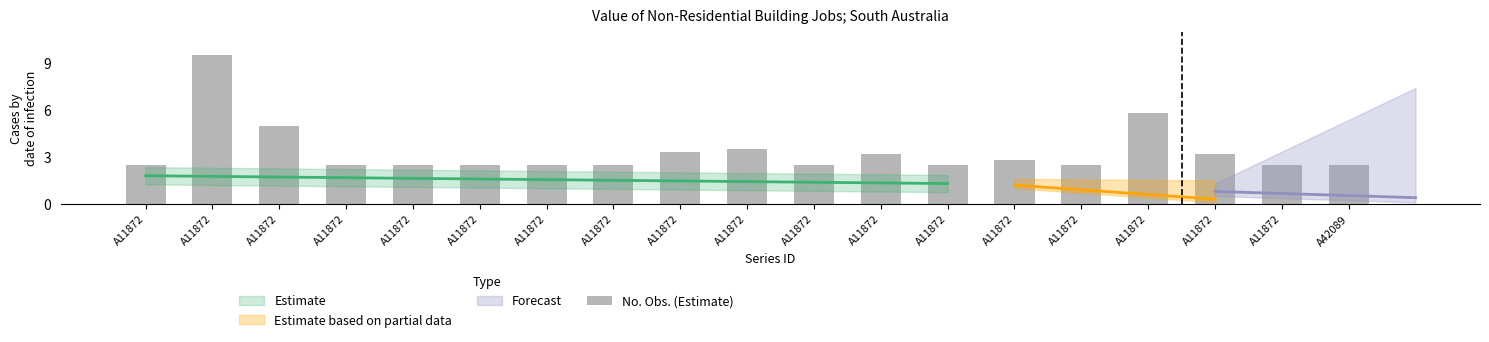

Which has a higher value, A11872 or A11872?

A11872